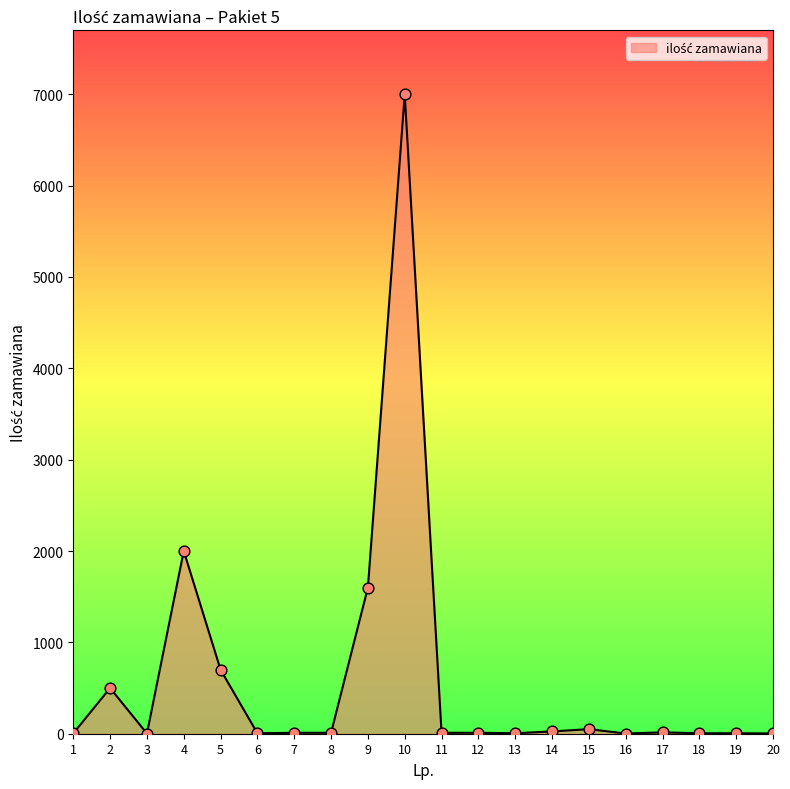

What is the change in value from 9 to 20?

-1597